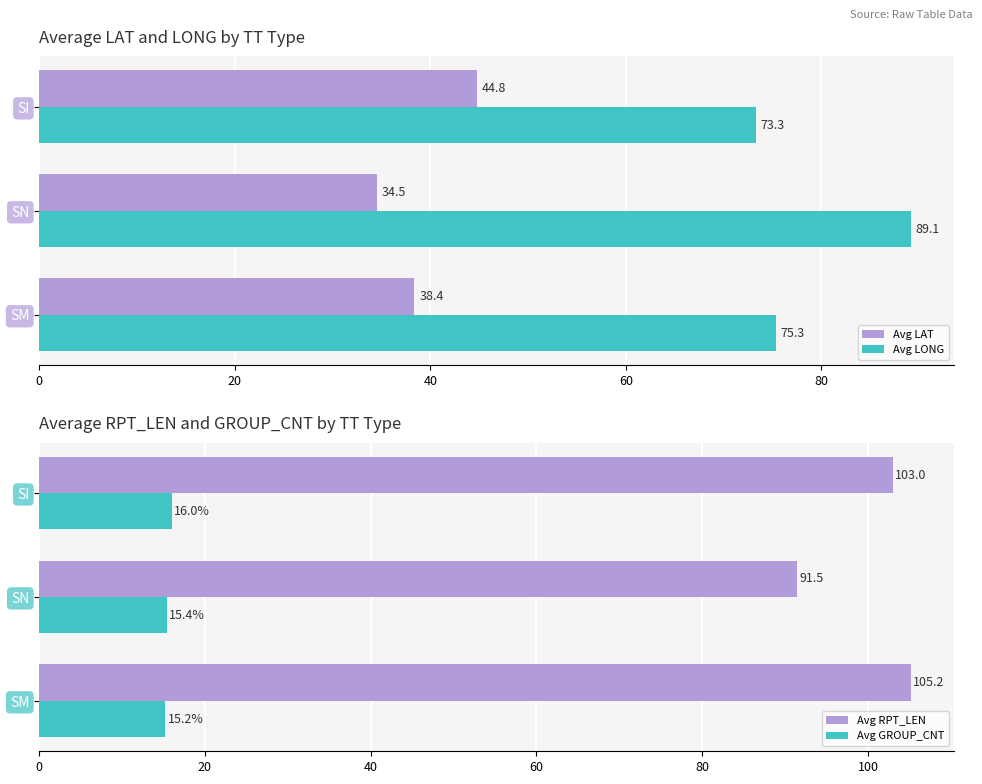

List the labels in order of Avg RPT_LEN value, smallest first.

SN, SI, SM